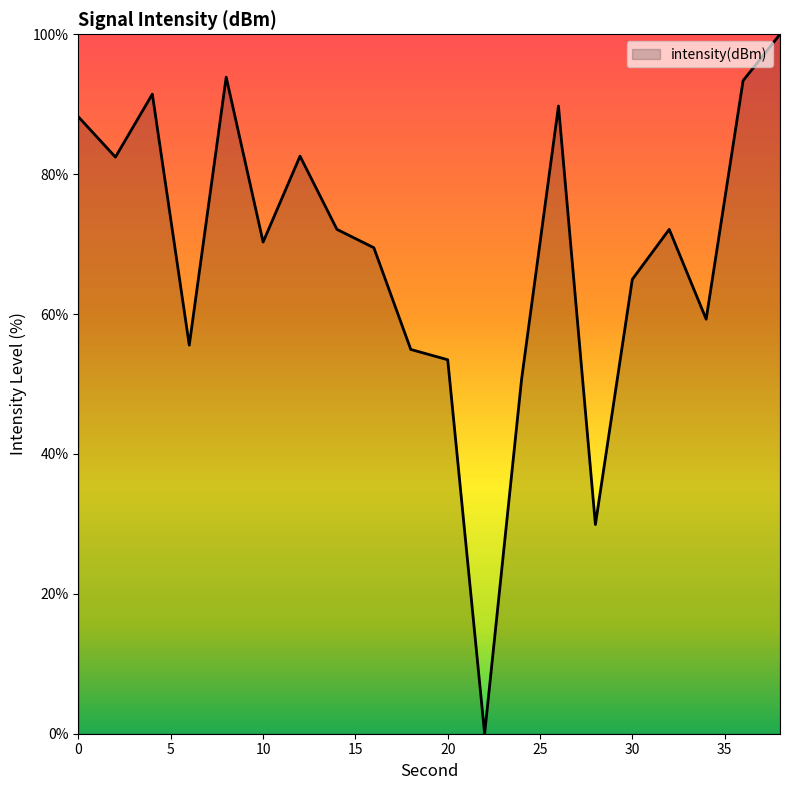

Does the chart have visible grid lines?

No